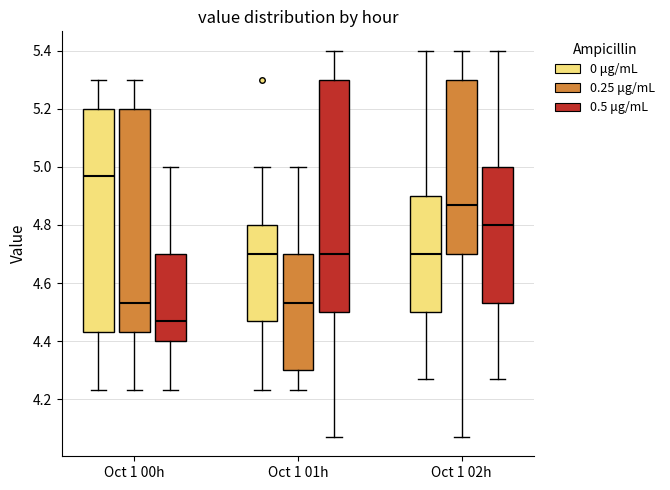

Reading left to right, read every box against the y-axis: the position of its median line, the range the box covers, and the ends of its whiskers. The values are not printed on the chart, so give them approximately, as read against the axis.

Oct 1 00h (0 μg/mL): median 4.98, box 4.44 to 5.20, whiskers 4.24 to 5.30
Oct 1 00h (0.25 μg/mL): median 4.54, box 4.44 to 5.20, whiskers 4.24 to 5.30
Oct 1 00h (0.5 μg/mL): median 4.48, box 4.40 to 4.70, whiskers 4.24 to 5.00
Oct 1 01h (0 μg/mL): median 4.70, box 4.48 to 4.80, whiskers 4.24 to 5.00
Oct 1 01h (0.25 μg/mL): median 4.54, box 4.30 to 4.70, whiskers 4.24 to 5.00
Oct 1 01h (0.5 μg/mL): median 4.70, box 4.50 to 5.30, whiskers 4.08 to 5.40
Oct 1 02h (0 μg/mL): median 4.70, box 4.50 to 4.90, whiskers 4.28 to 5.40
Oct 1 02h (0.25 μg/mL): median 4.88, box 4.70 to 5.30, whiskers 4.08 to 5.40
Oct 1 02h (0.5 μg/mL): median 4.80, box 4.54 to 5.00, whiskers 4.28 to 5.40